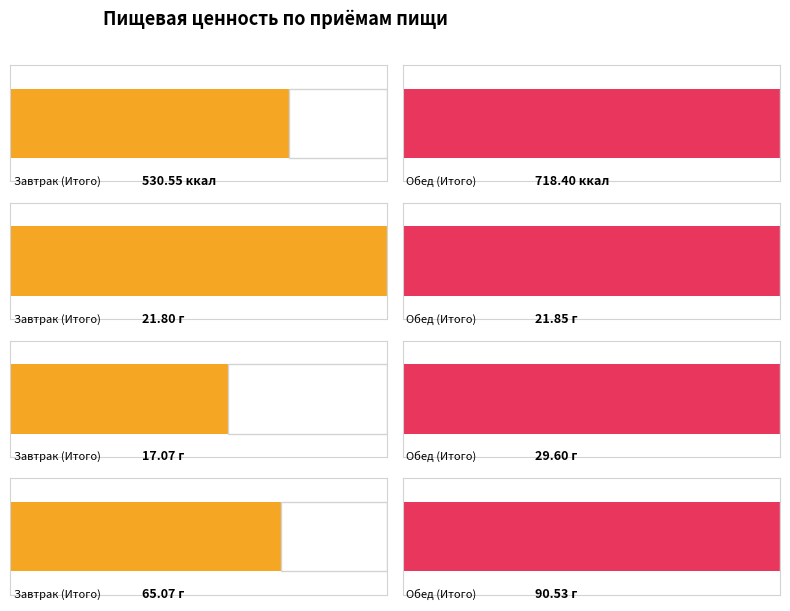

Where does the Жиры series first go above 29?

Обед (Итого)